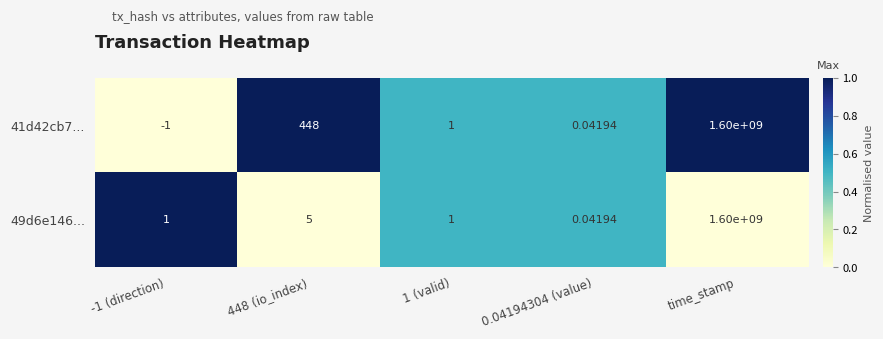

At which category is the sum across all series the highest?

time_stamp